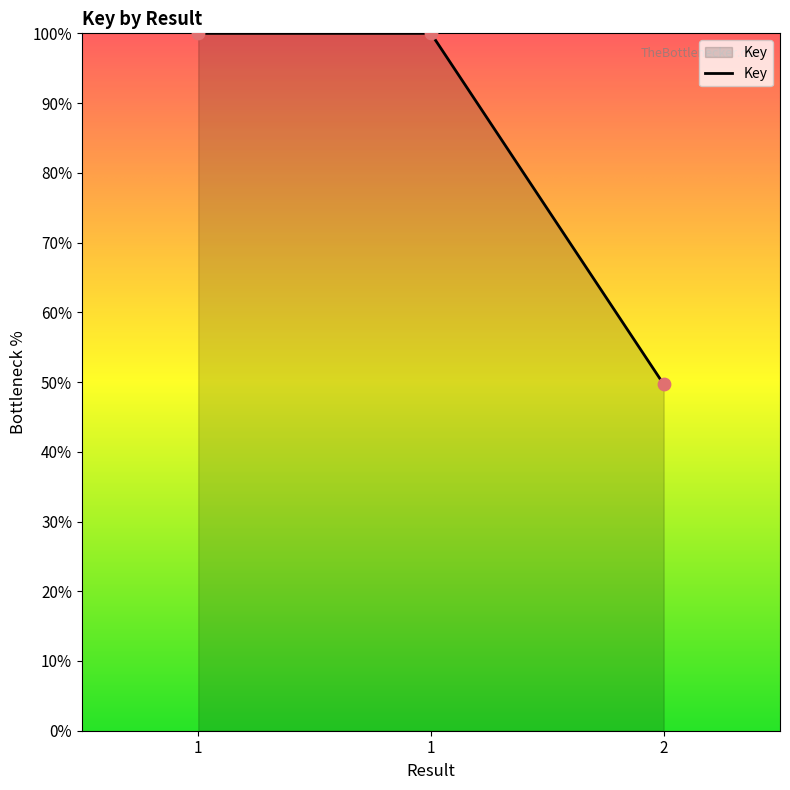

What is the change in value from 1 to 2?

-50.3